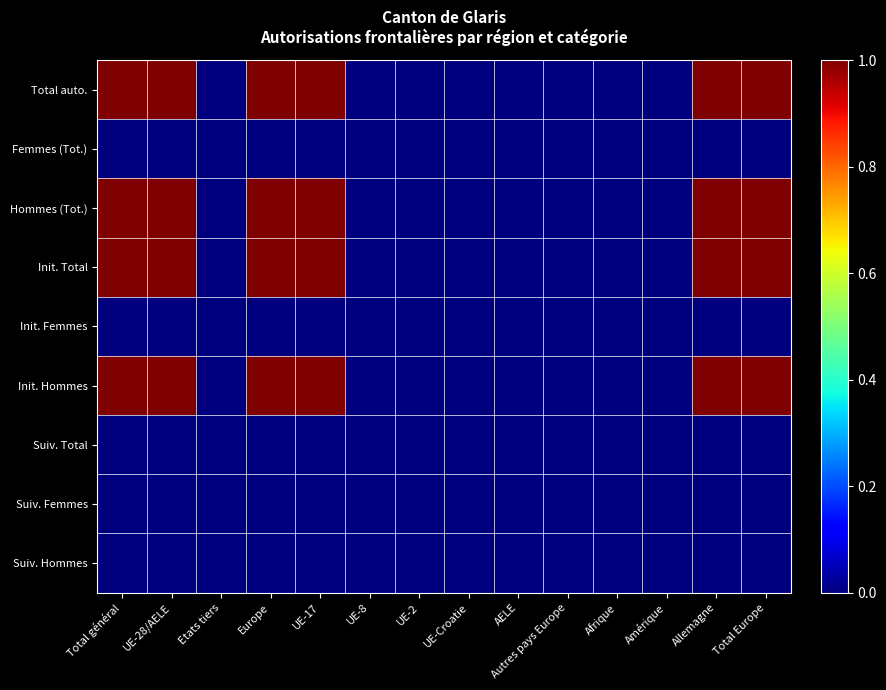

Which has a higher value, UE-8 or Afrique?

UE-8